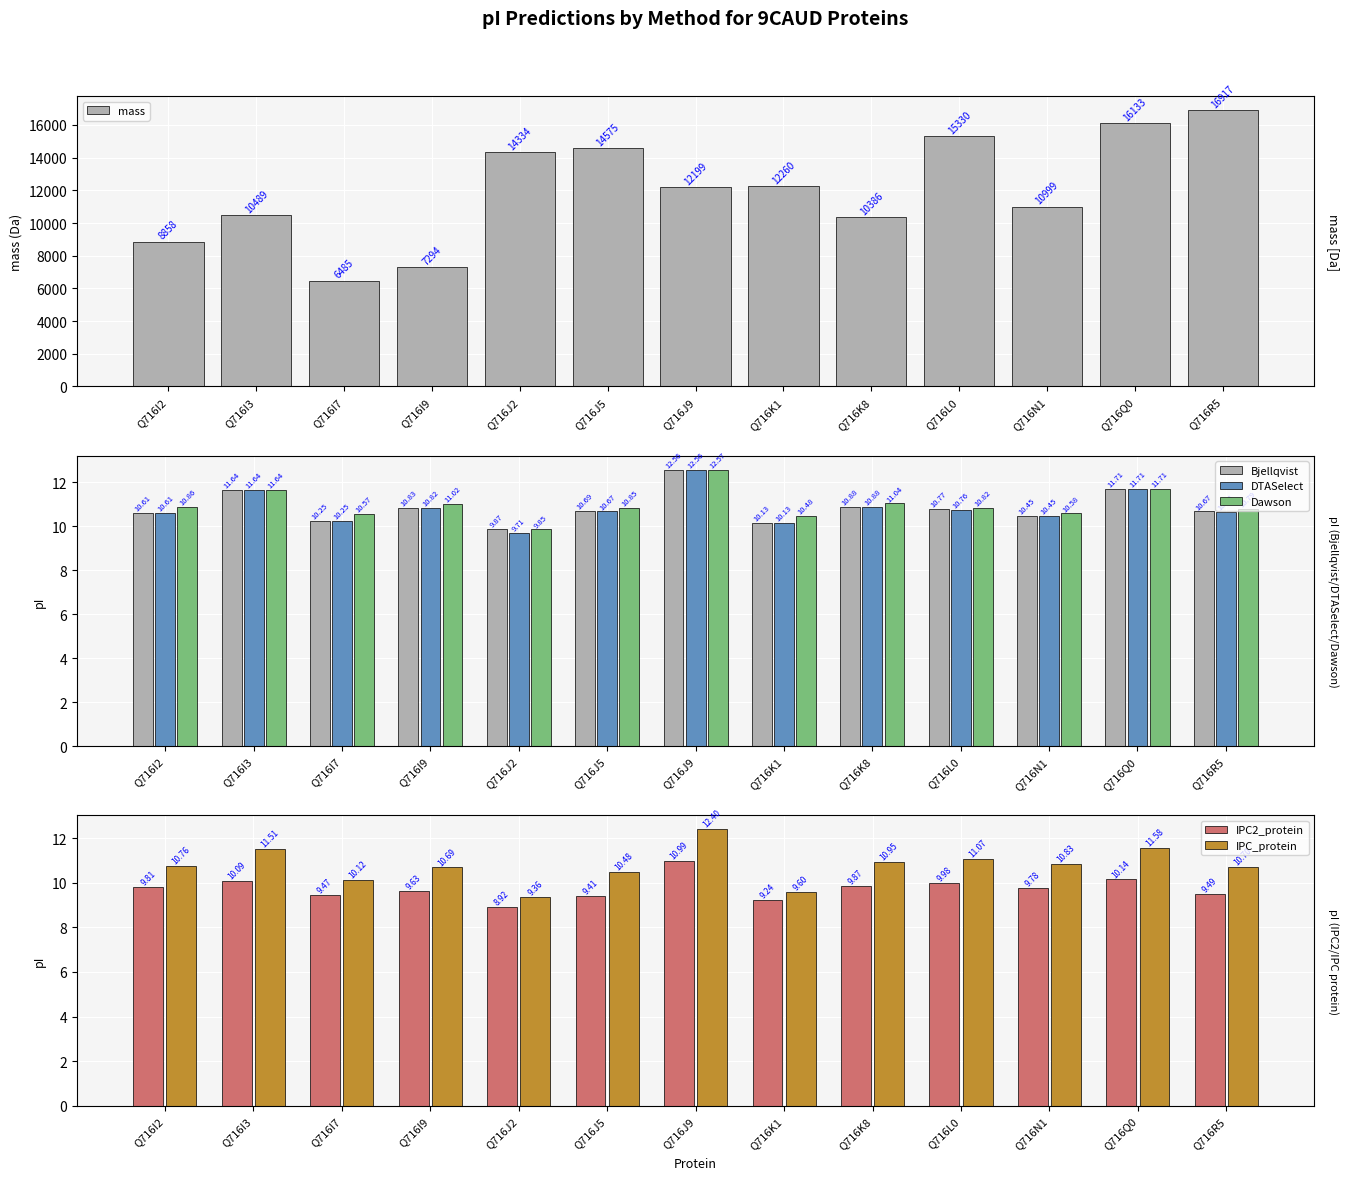

What is the average value of the mass series?

12019.9